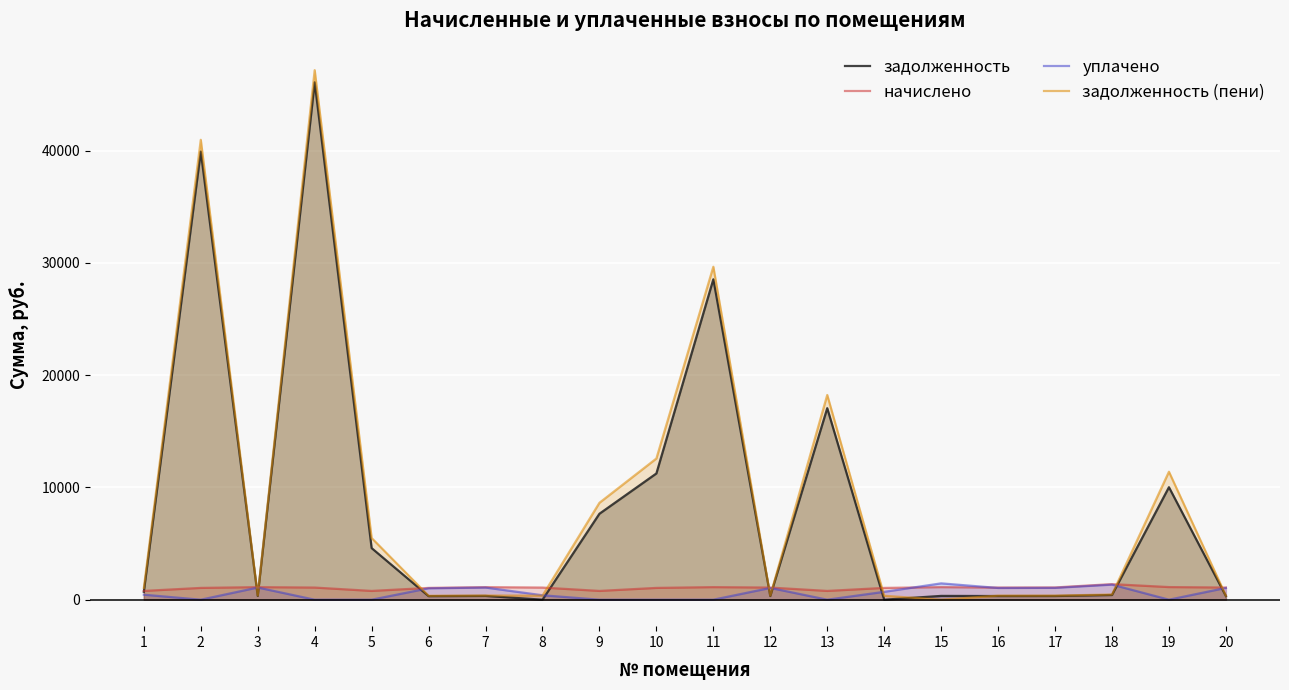

True or false: начислено has more than 0 interior local peaks.

True